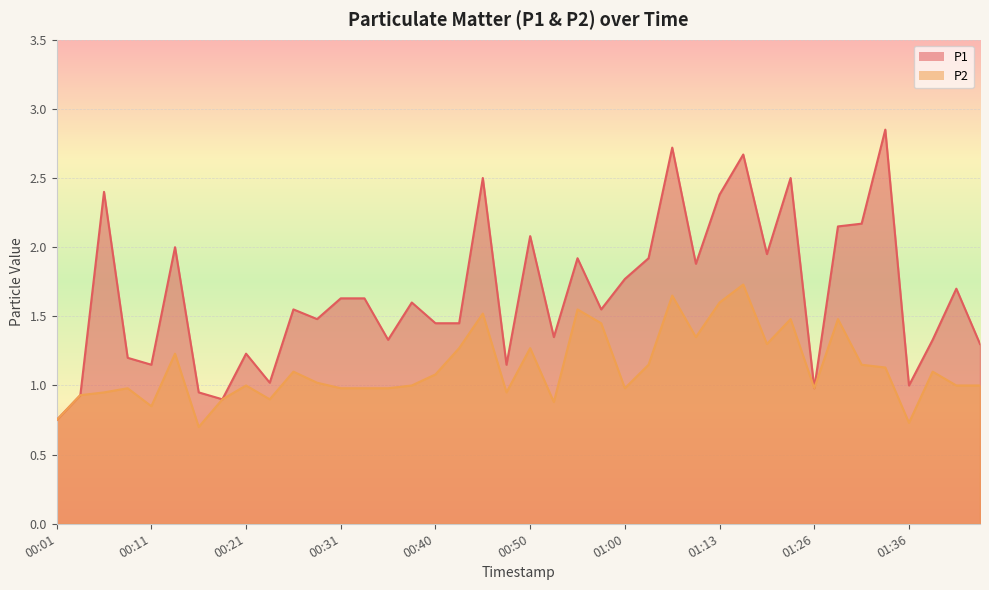

Which series has the largest total across all categories?

P1